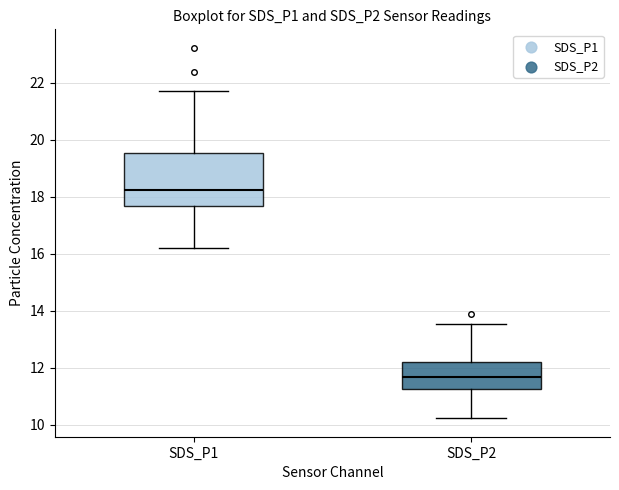

Which box has the lowest median line?

SDS_P2